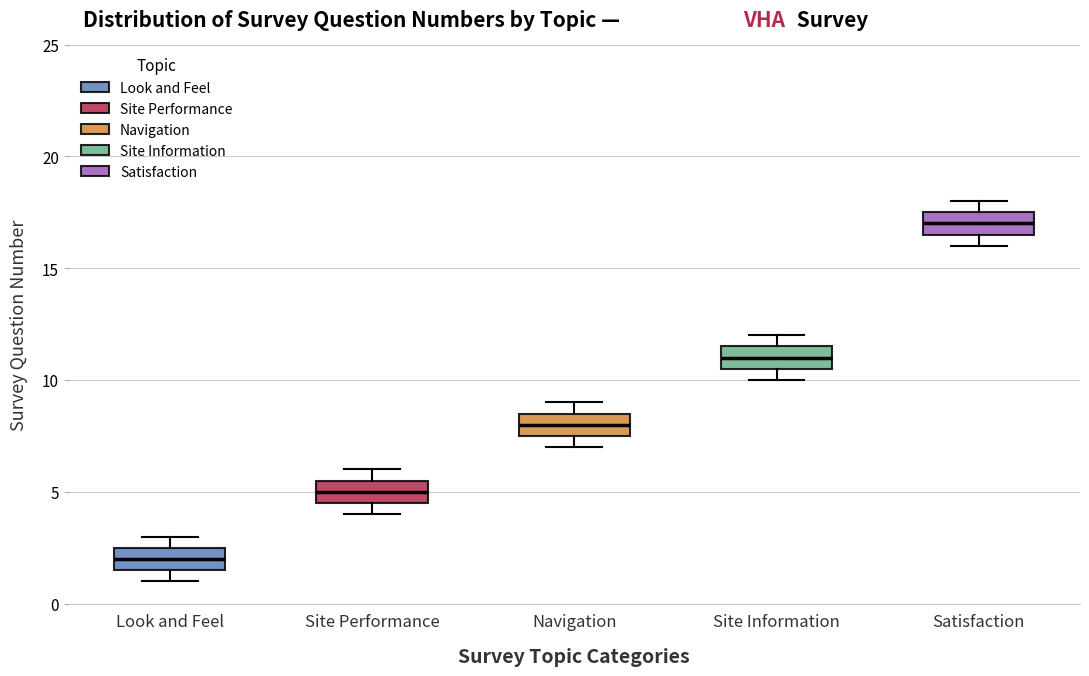

Reading left to right, transcribe this box plot: for each box, give where its median line is, the range the box spans, and where its two whiskers end, as read against the y-axis. The values are not printed on the chart, so give them approximately, as read against the axis.

Look and Feel: median 2.0, box 1.5 to 2.5, whiskers 1.0 to 3.0
Site Performance: median 5.0, box 4.5 to 5.5, whiskers 4.0 to 6.0
Navigation: median 8.0, box 7.5 to 8.5, whiskers 7.0 to 9.0
Site Information: median 11.0, box 10.5 to 11.5, whiskers 10.0 to 12.0
Satisfaction: median 17.0, box 16.5 to 17.5, whiskers 16.0 to 18.0